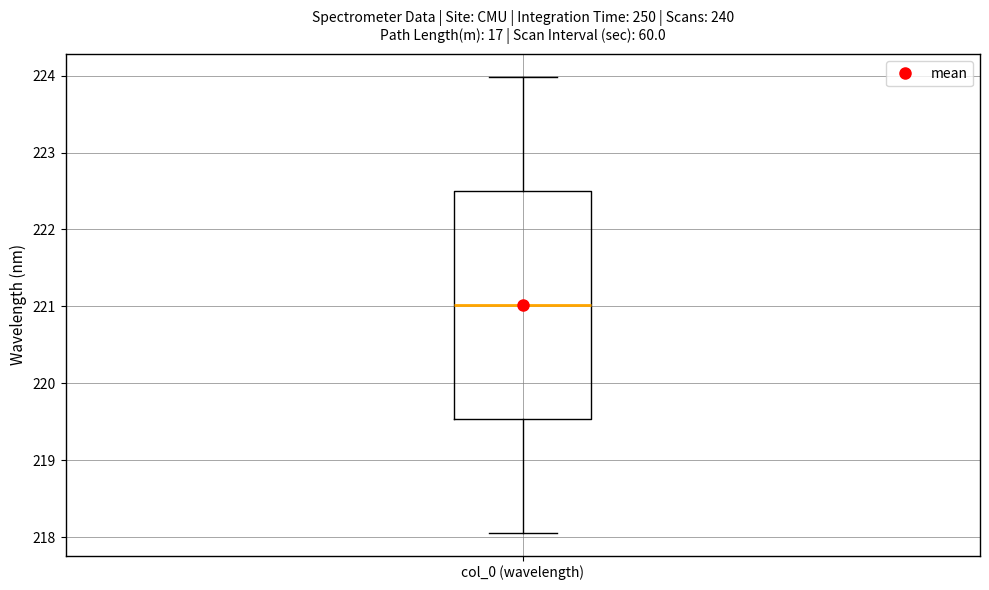

Where does the upper whisker of the box for col_0 (wavelength) end on the y-axis? The values are not printed on the chart, so give them approximately, as read against the axis.

224.0